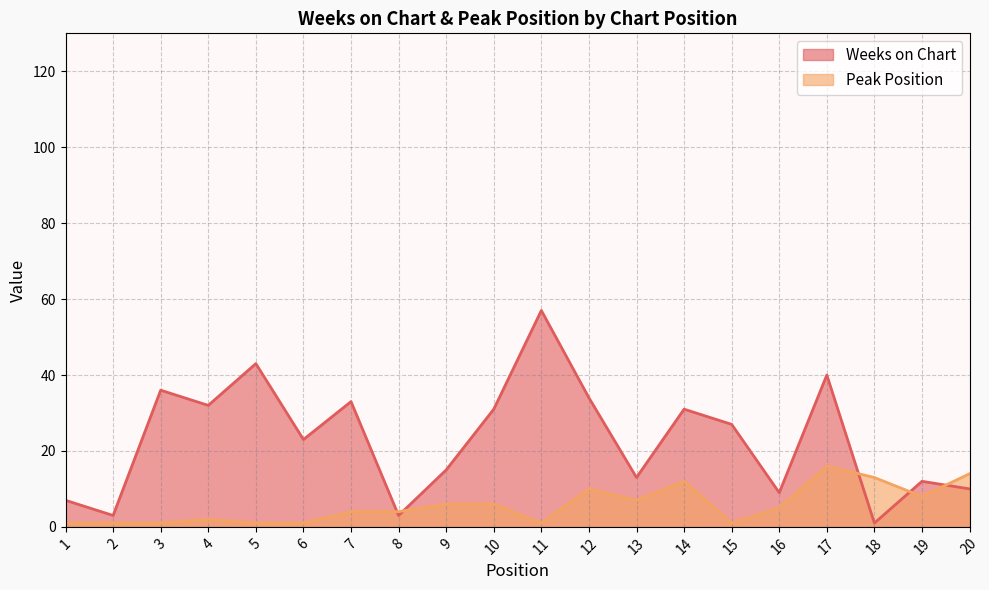

At which label does Peak Position reach its minimum?

1